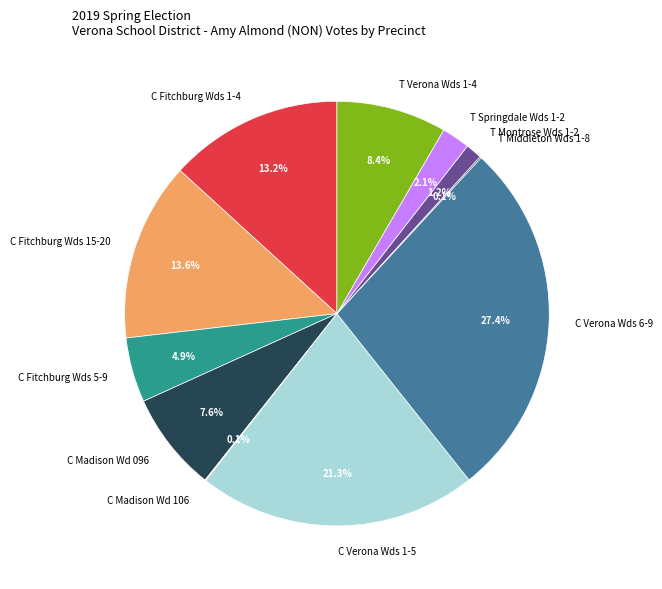

Is it true that C Verona Wds 6-9 is 22% of the pie?

False